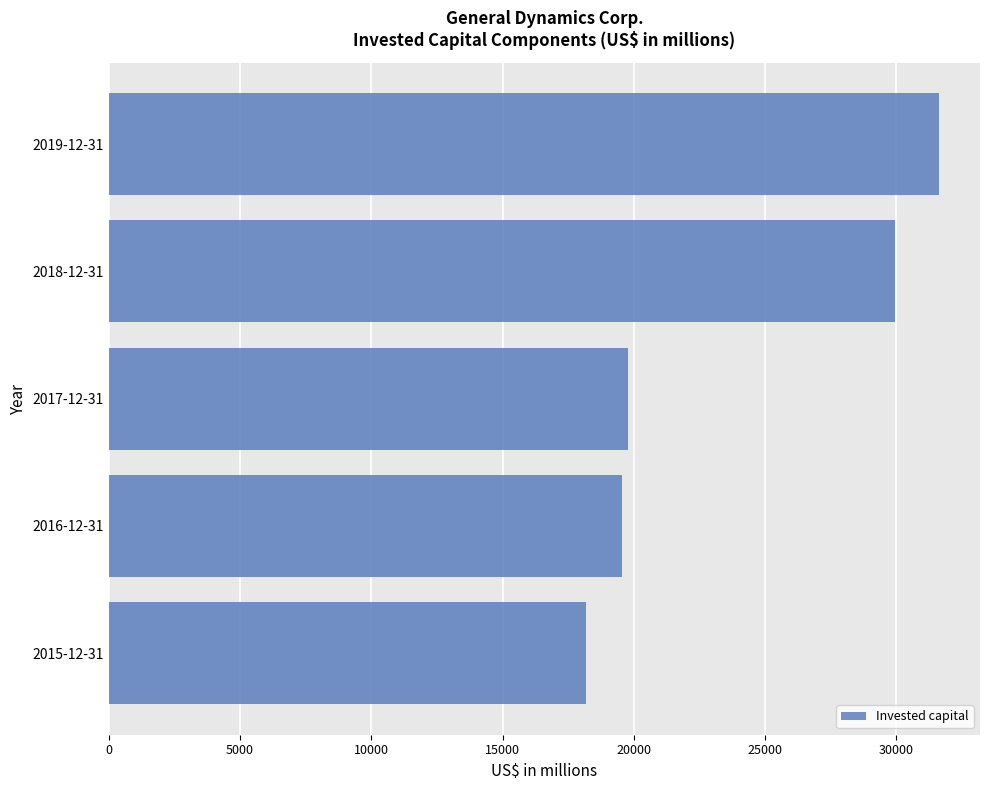

The value at 2016-12-31 is 30469. True or false?

False